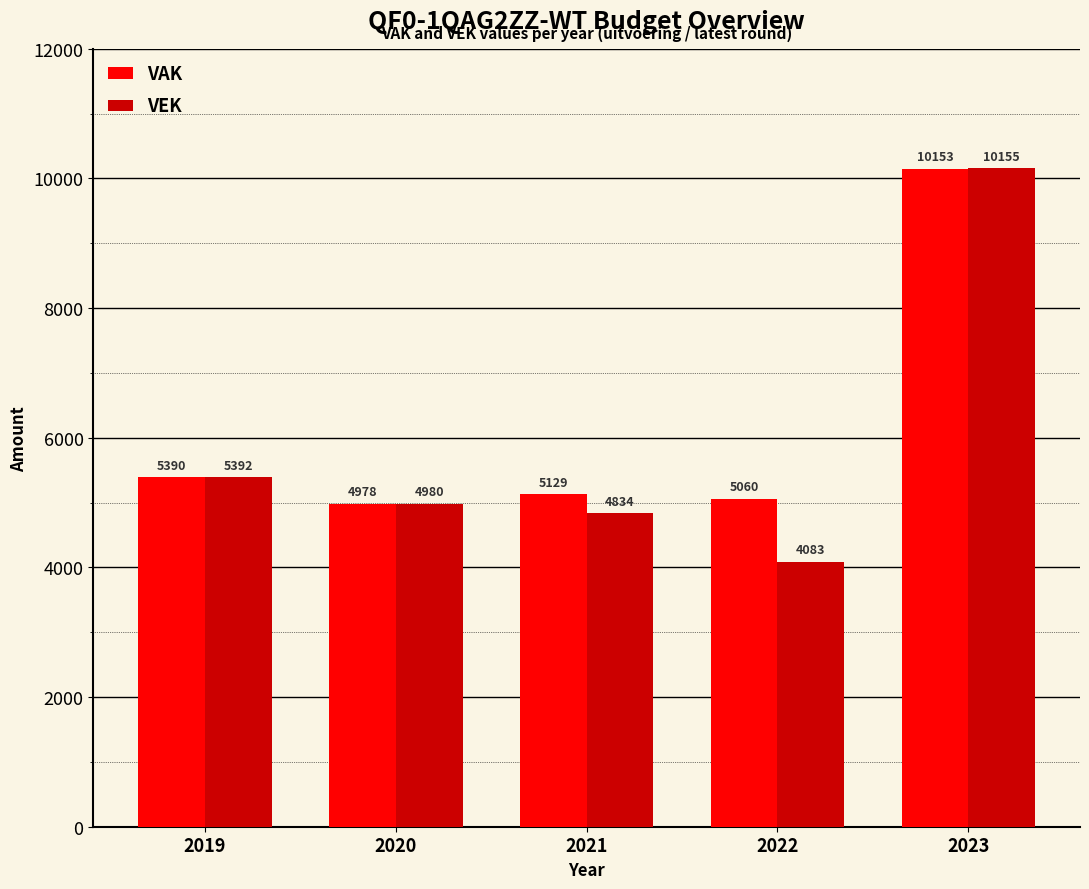

Is the value of VAK at 2019 greater than the value of VEK at 2020?

Yes